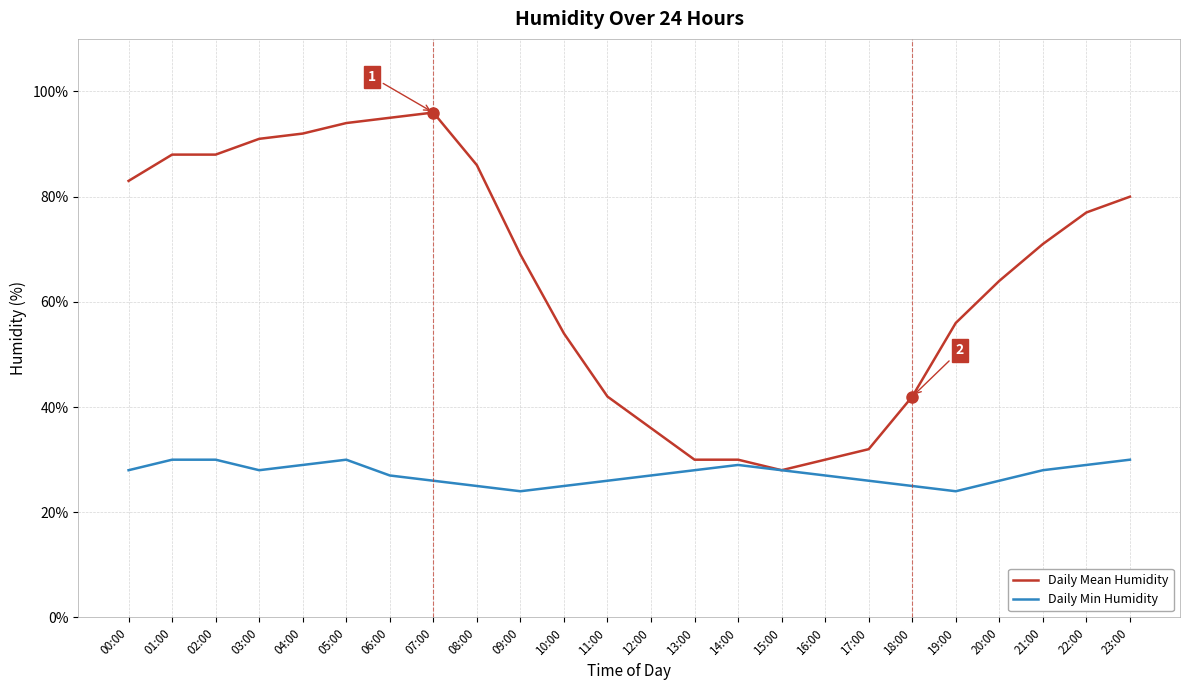

How many distinct data groups are displayed?

2